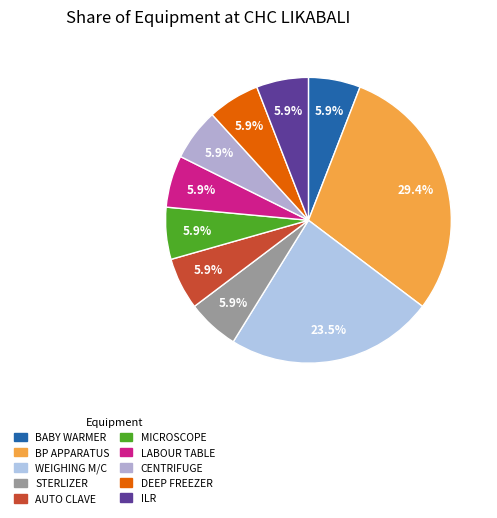

How many segments does this pie chart have?

10